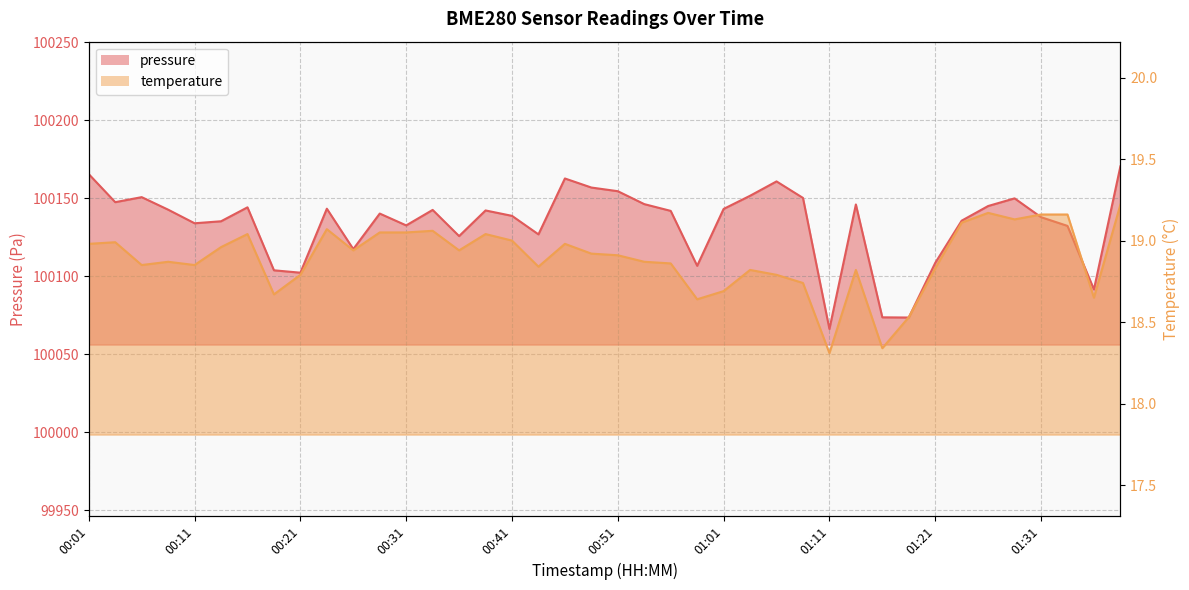

Which has a higher value, 01:08 or 01:24?

01:08